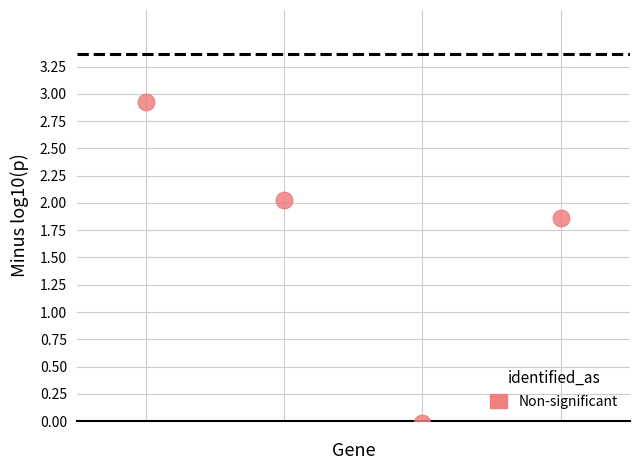

What Y value in the scatter plot is closest to 1?

1.9